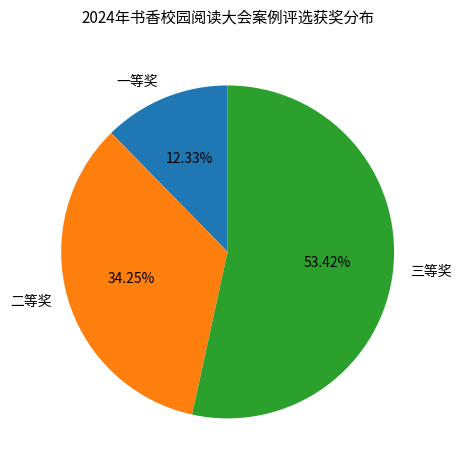

Approximately how many times larger is the value at 一等奖 compared to 三等奖?

0.2